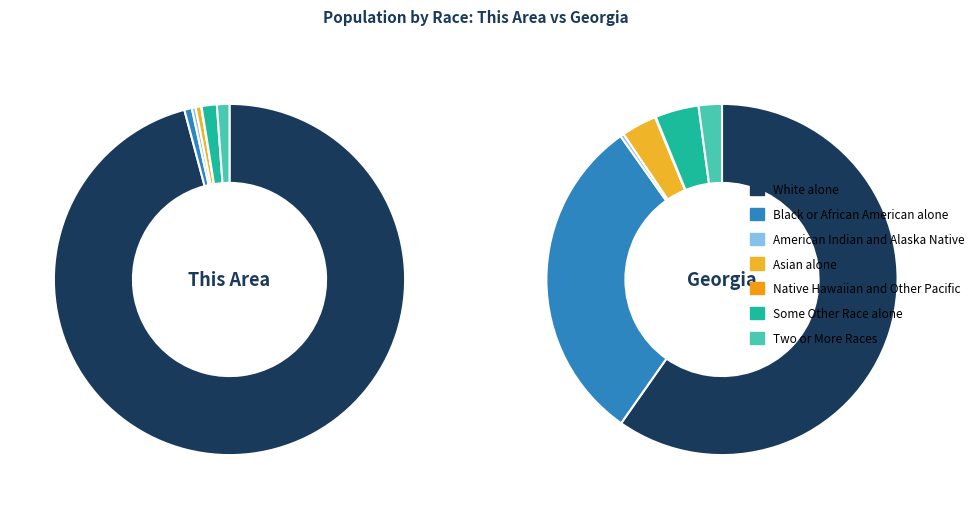

How many segments does this pie chart have?

7